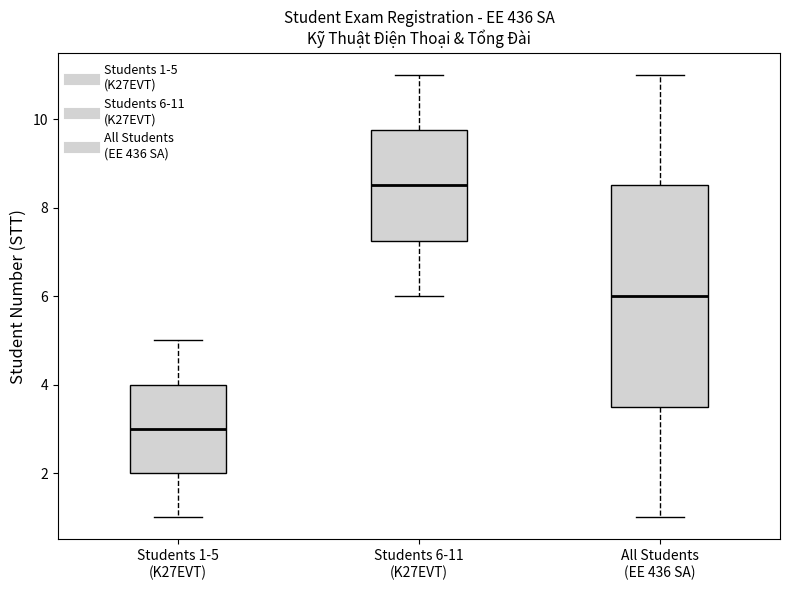

Comparing the boxes themselves (not the whiskers), which one is the tallest?

All Students (EE 436 SA)